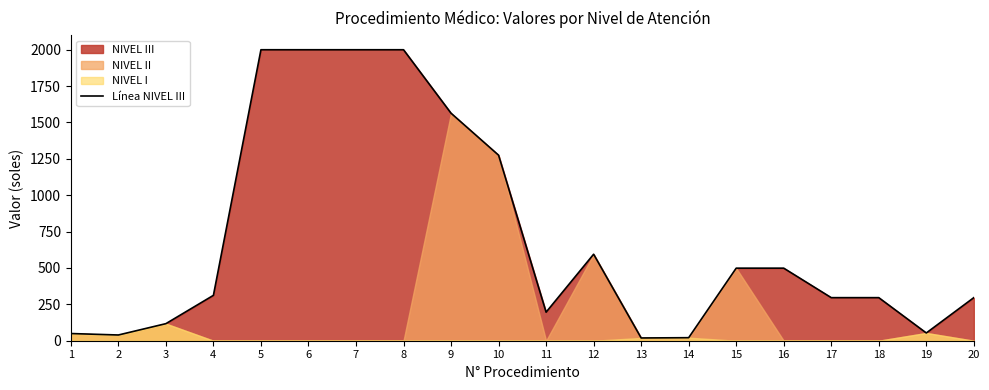

Does the chart have visible grid lines?

No